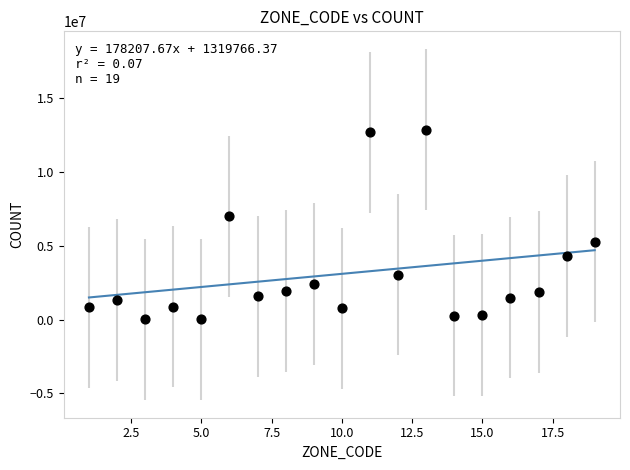

What Y value in the scatter plot is closest to 6448077?

7001538